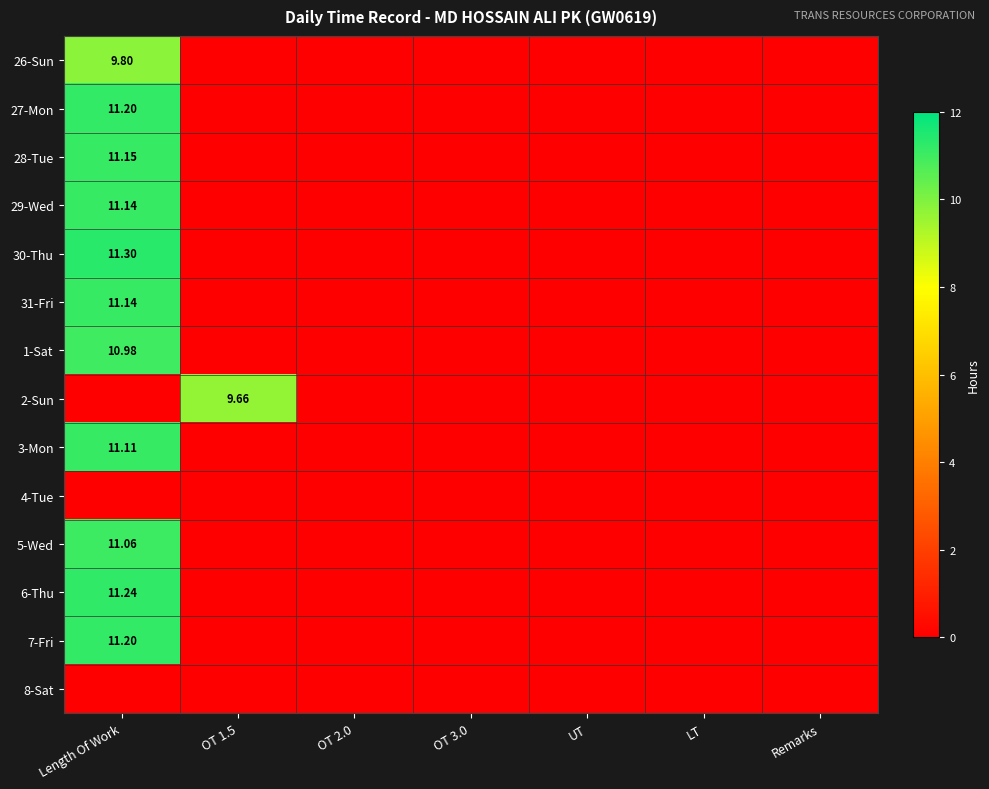

Count the number of categories in the chart.

7